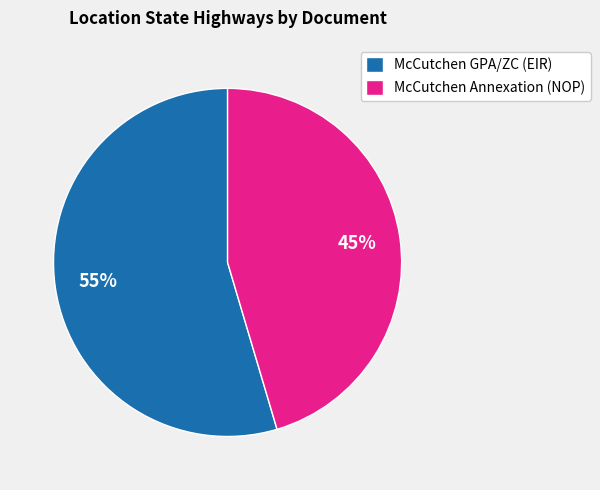

Is it true that McCutchen GPA/ZC (EIR) is 49% of the pie?

False